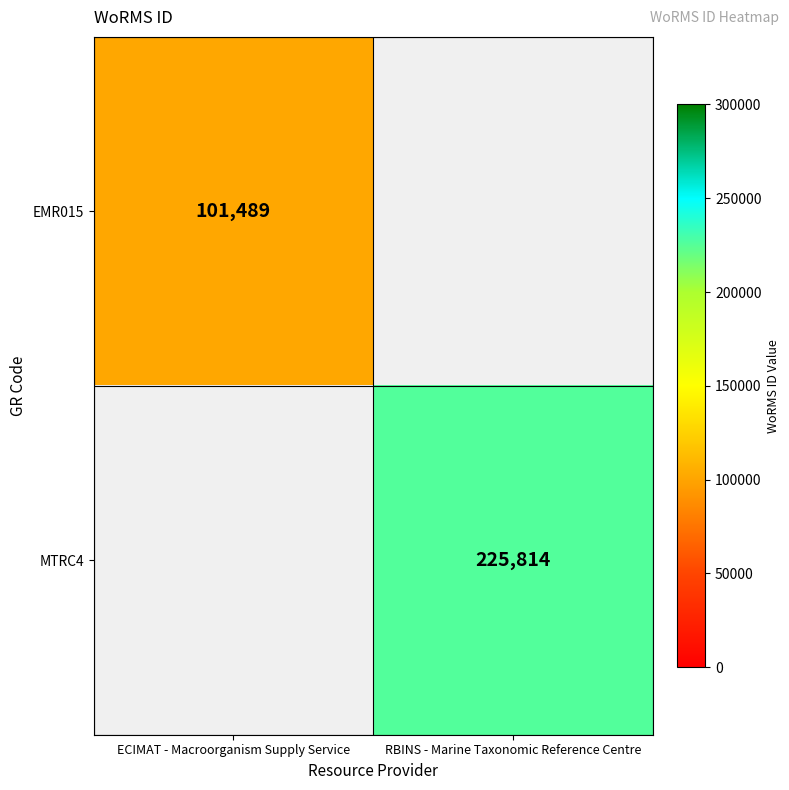

True or false: MTRC4 has a value of 108328 at RBINS - Marine Taxonomic Reference Centre.

False